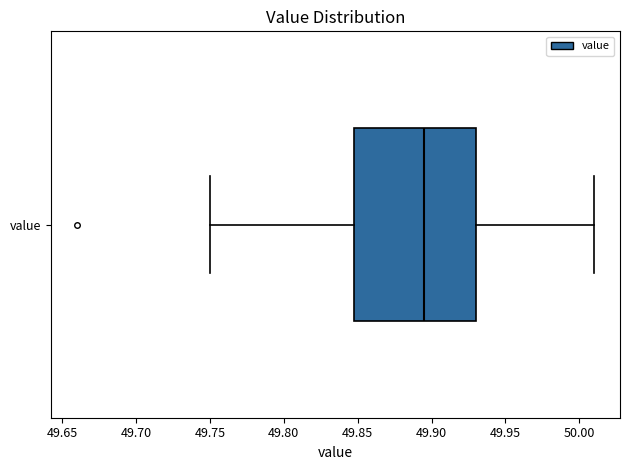

Where does the left whisker of the box for value end on the x-axis? The values are not printed on the chart, so give them approximately, as read against the axis.

49.750